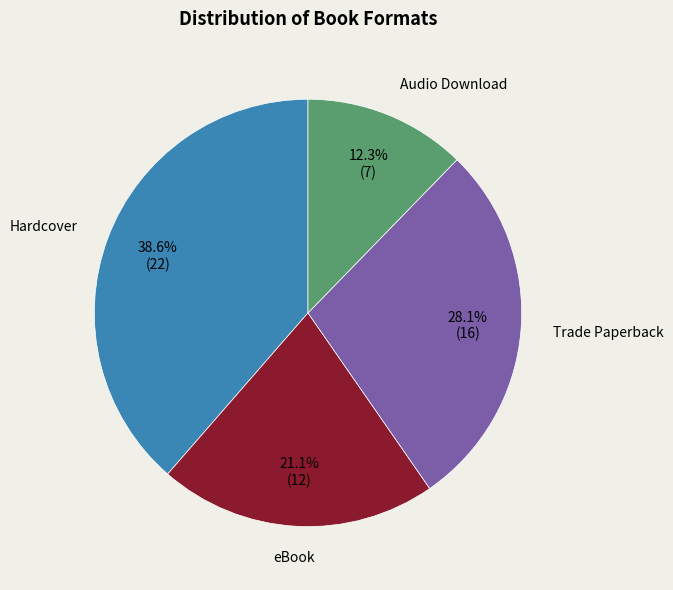

Rank the categories by value from lowest to highest.

Audio Download, eBook, Trade Paperback, Hardcover